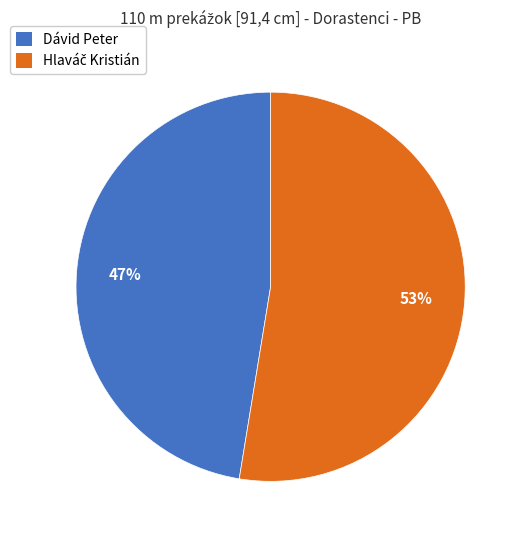

Count the number of slices in the pie.

2